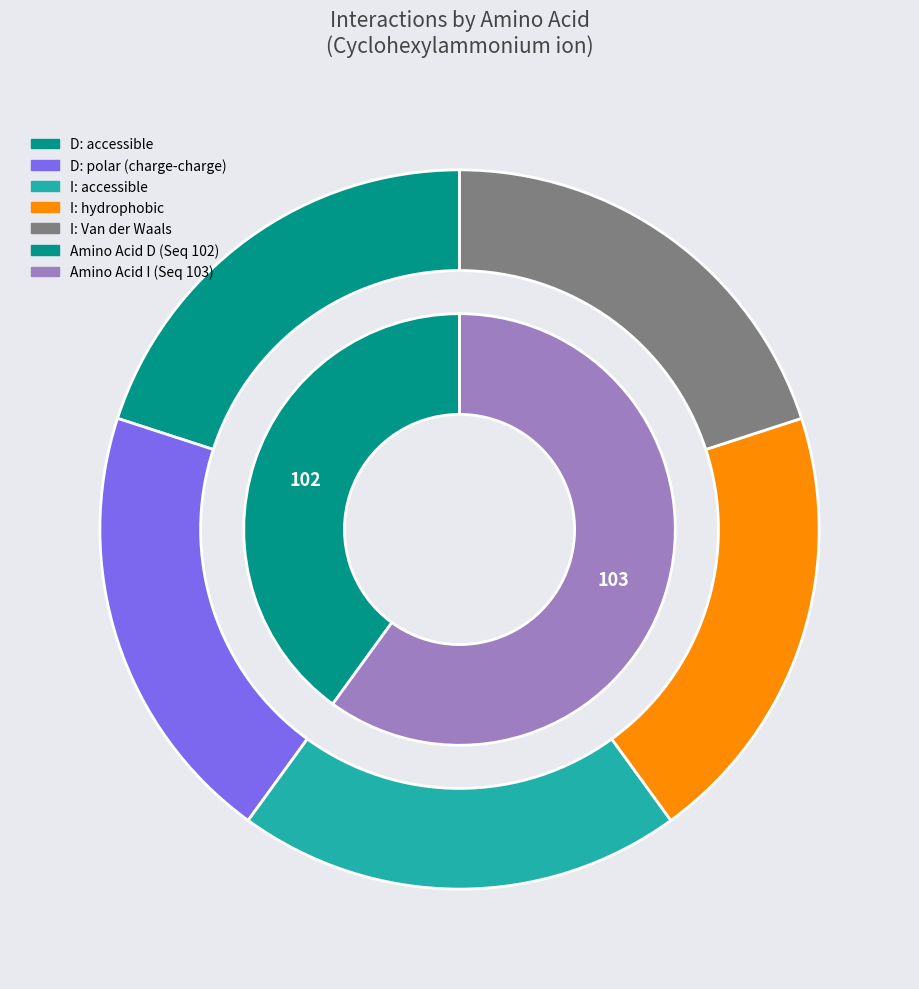

What is the change in value from D to I?

+1